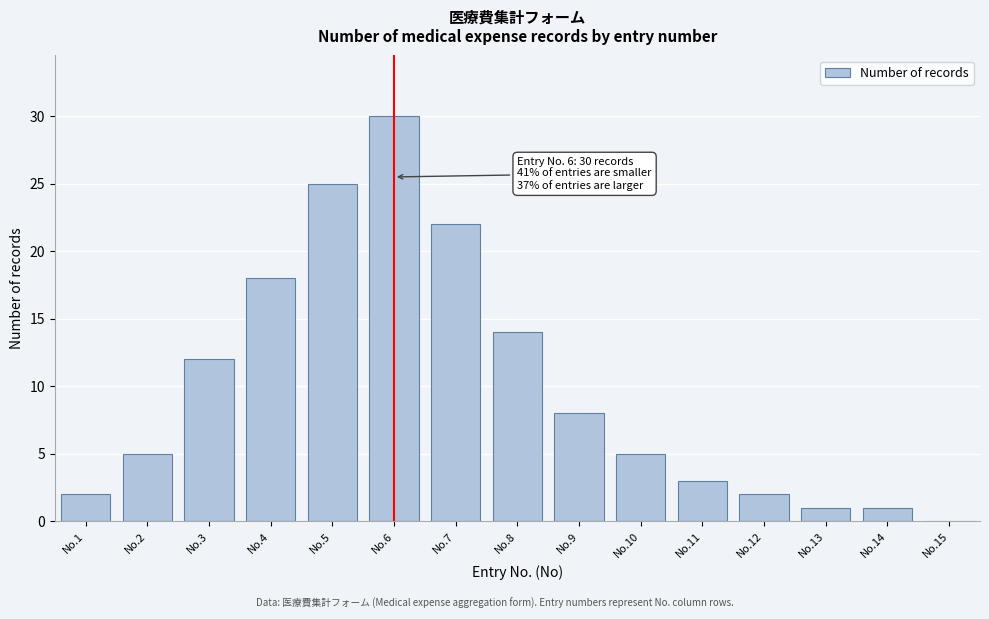

Reading left to right, extract all data points from this chart.

No.1=2	No.2=5	No.3=12	No.4=18	No.5=25	No.6=30	No.7=22	No.8=14	No.9=8	No.10=5	No.11=3	No.12=2	No.13=1	No.14=1	No.15=0